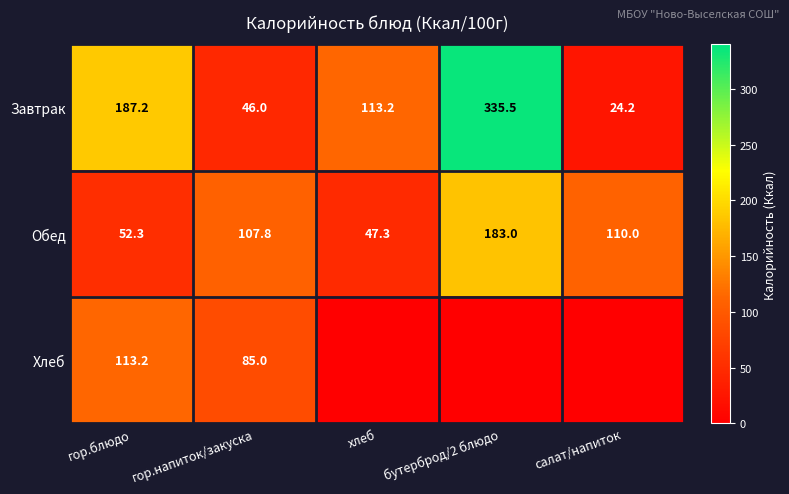

True or false: Хлеб has a value of 149.3 at гор.блюдо.

False